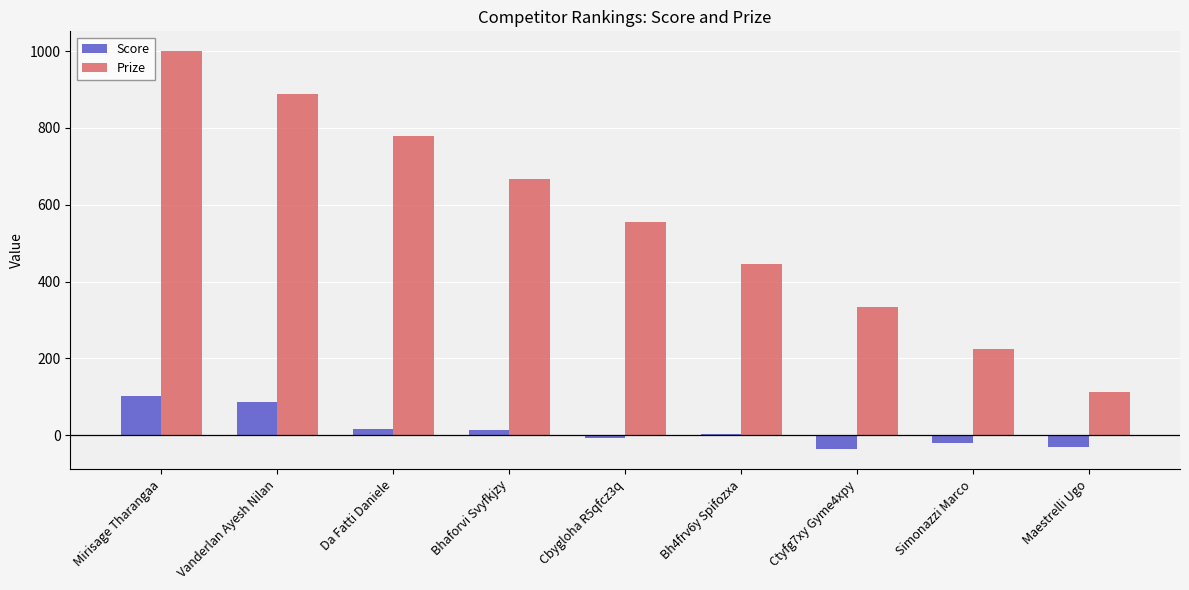

What value does the Prize series have at Cbygloha R5qfcz3q?

556